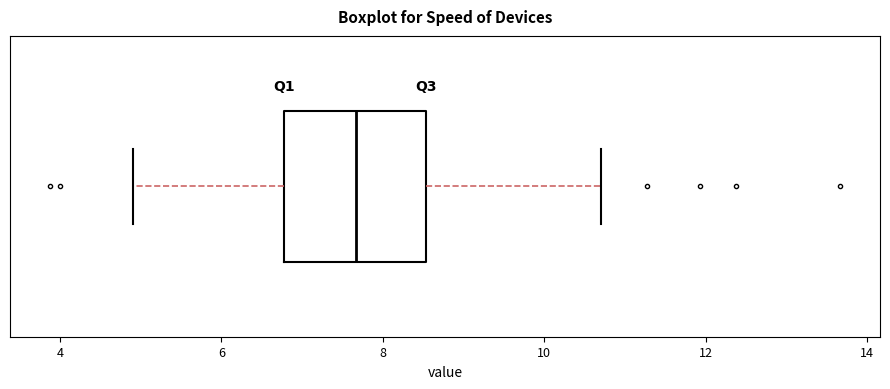

Transcribe this box plot: give where the median line is, the range the box spans, and where the two whiskers end, as read against the x-axis. The values are not printed on the chart, so give them approximately, as read against the axis.

median 7.6, box 6.8 to 8.6, whiskers 5.0 to 10.8